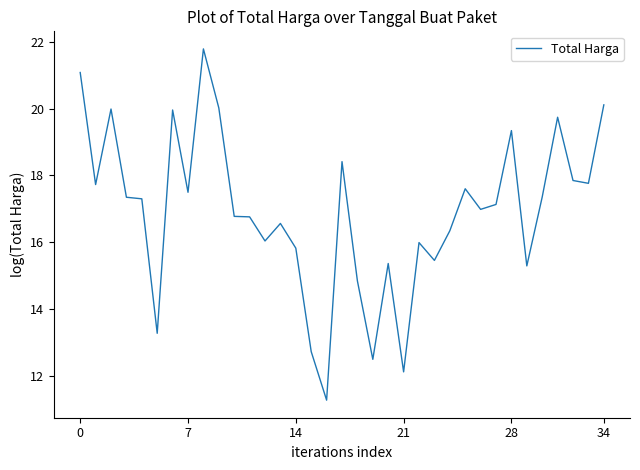

What is the minimum value shown in the chart?

11.3